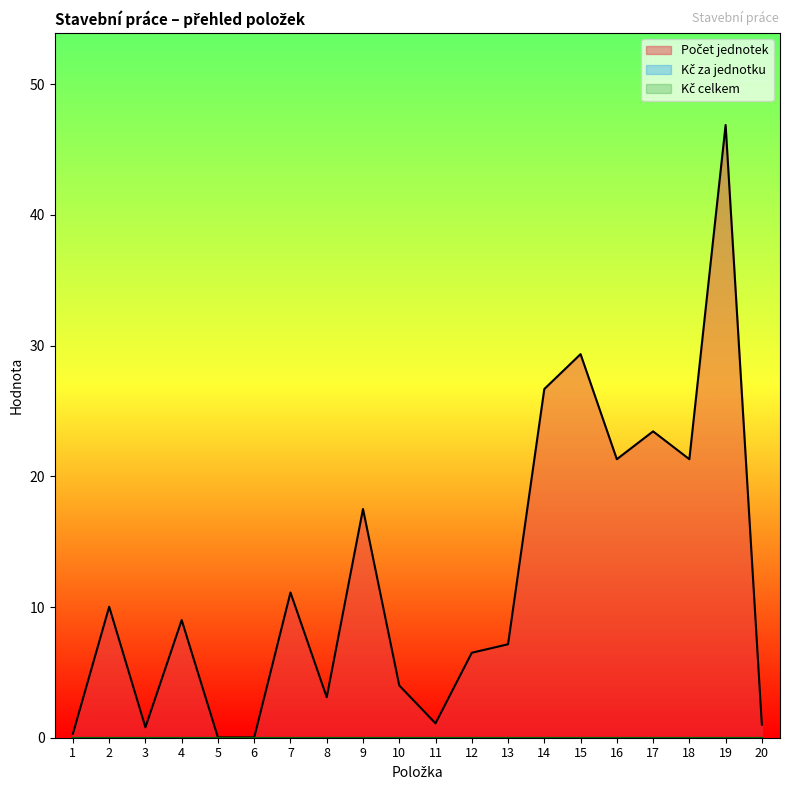

True or false: Kč za jednotku has more than 1 points higher than both neighbors.

False